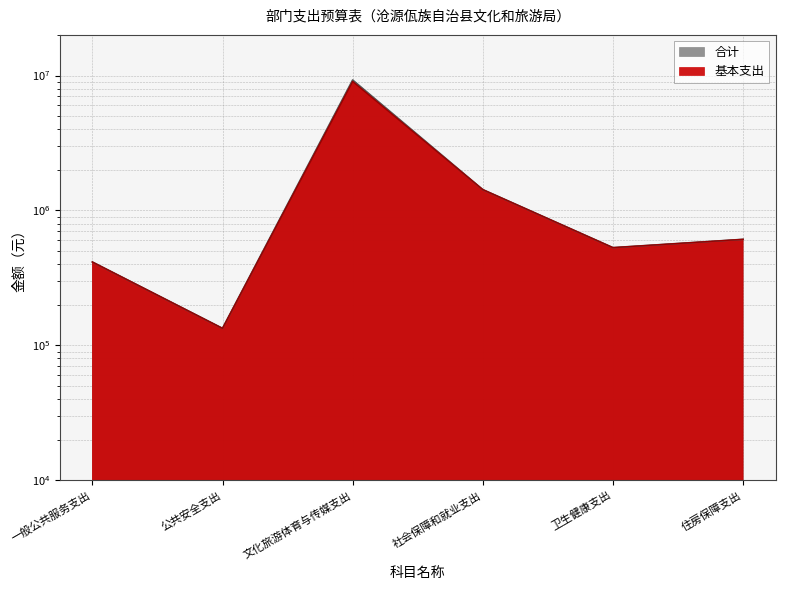

At 一般公共服务支出, list the series in order from smallest to largest.

合计, 基本支出